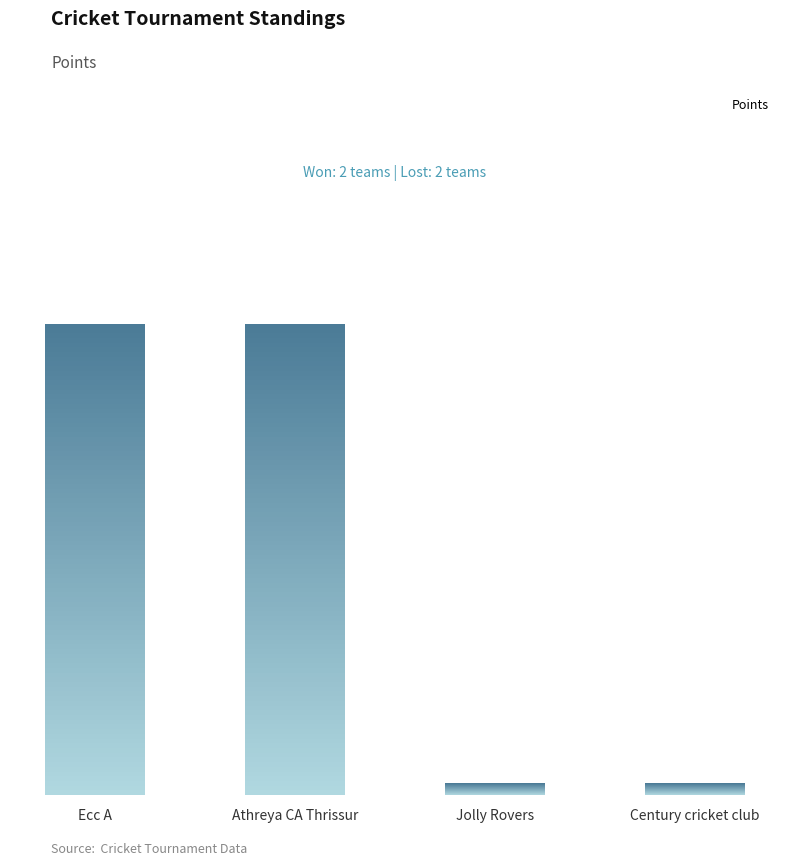

Is it true that the value at Jolly Rovers is 0?

True